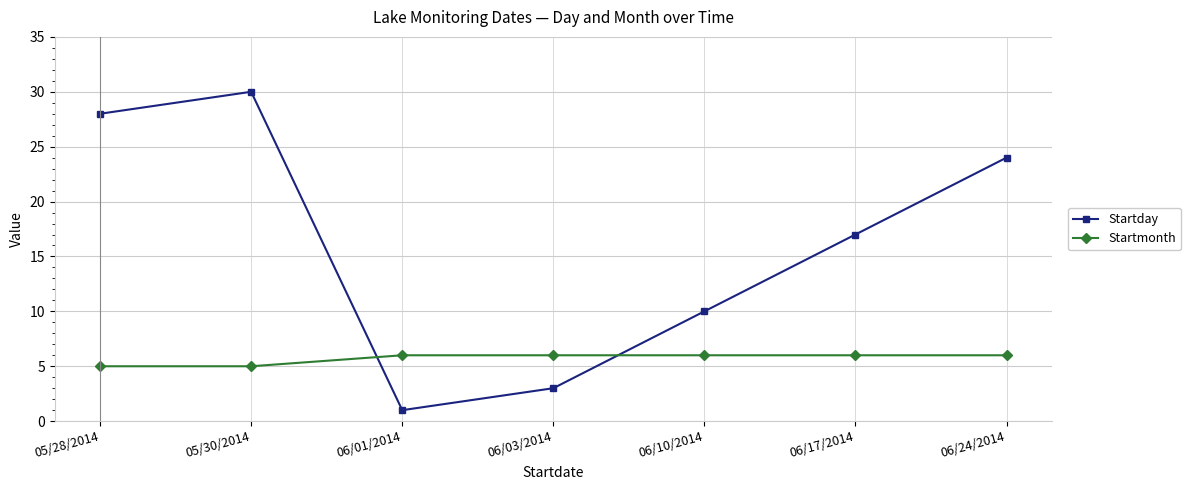

The Startday series shows 48 at 05/28/2014. True or false?

False